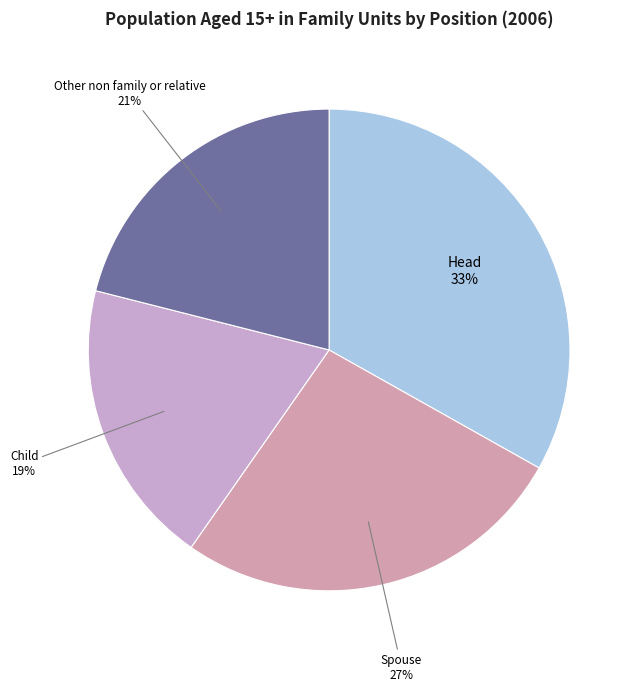

Does Other non family or relative represent more than half of the total?

No